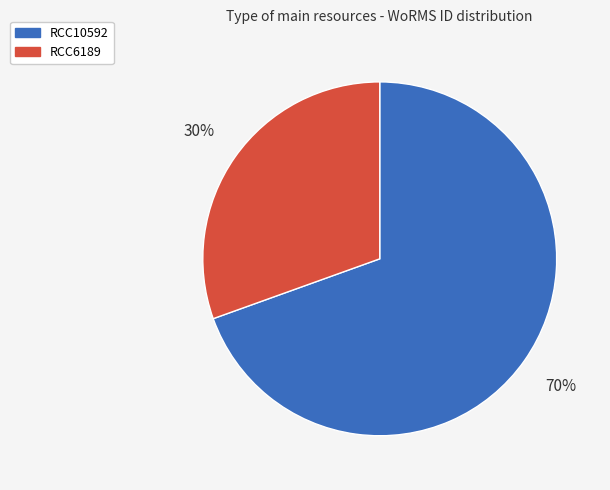

Combined, do RCC6189 and RCC10592 account for over 50%?

Yes